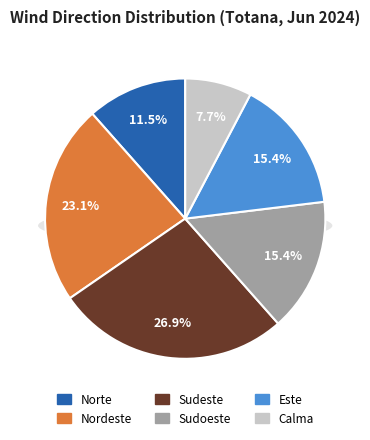

What percentage is the Norte slice, to the nearest percent?

12%